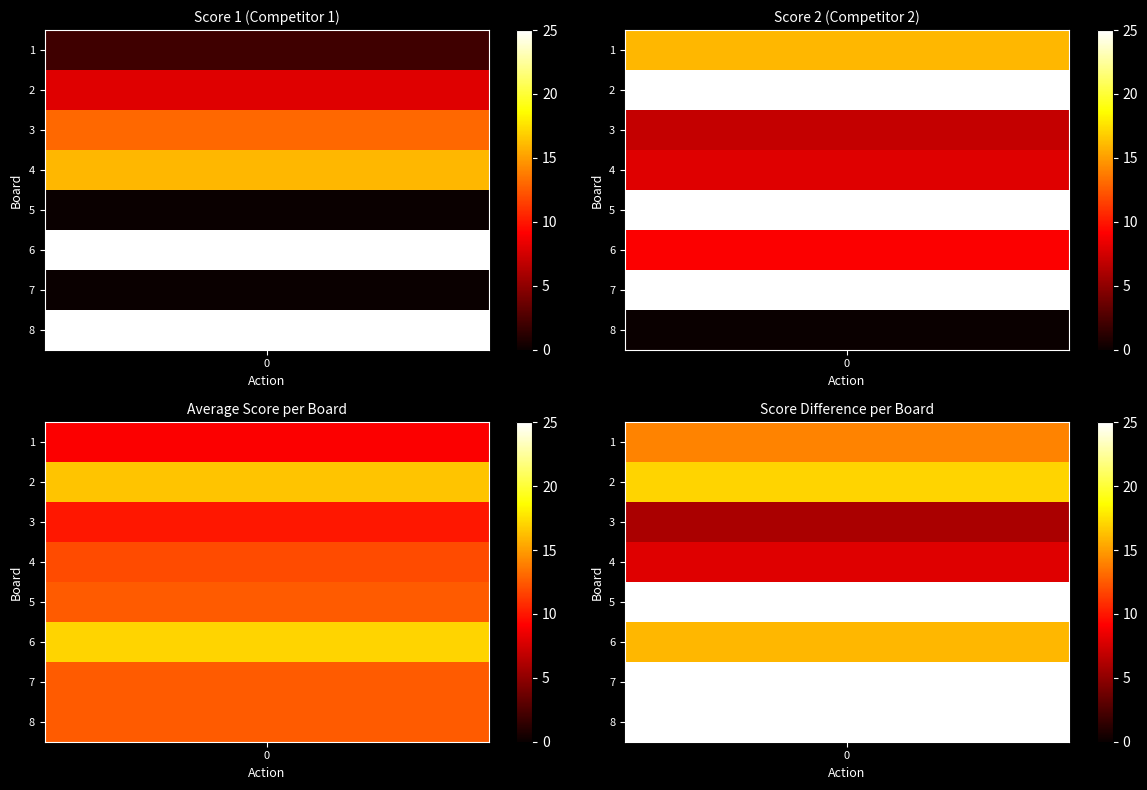

How many values in Score 2 are above zero?

7